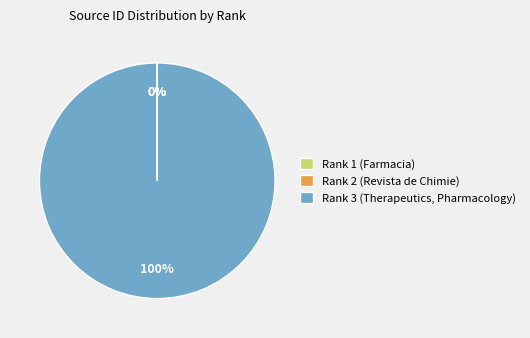

What is the largest slice in the pie chart?

Rank 3 (Therapeutics, Pharmacology)